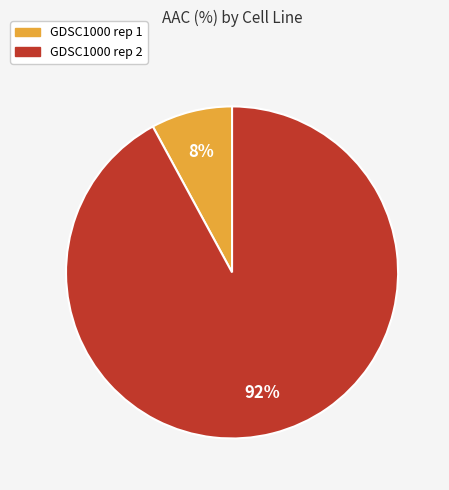

How many segments does this pie chart have?

2